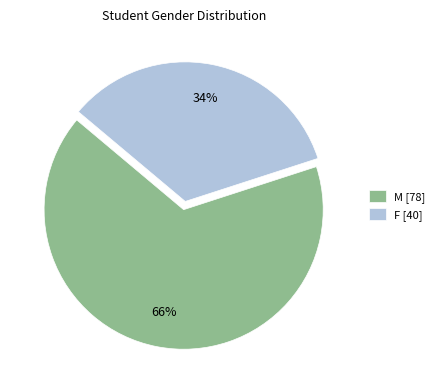

To the nearest percent, what is the combined percentage of M and F?

100%